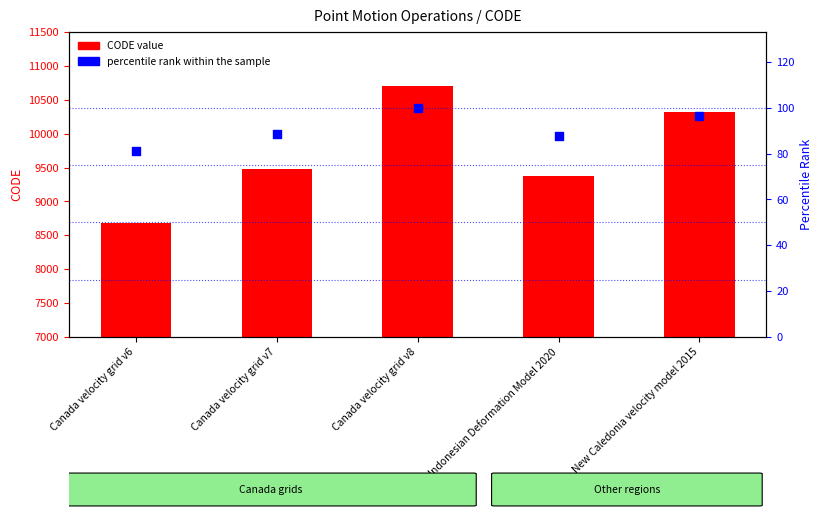

Which series has the widest spread of Y values?

CODE